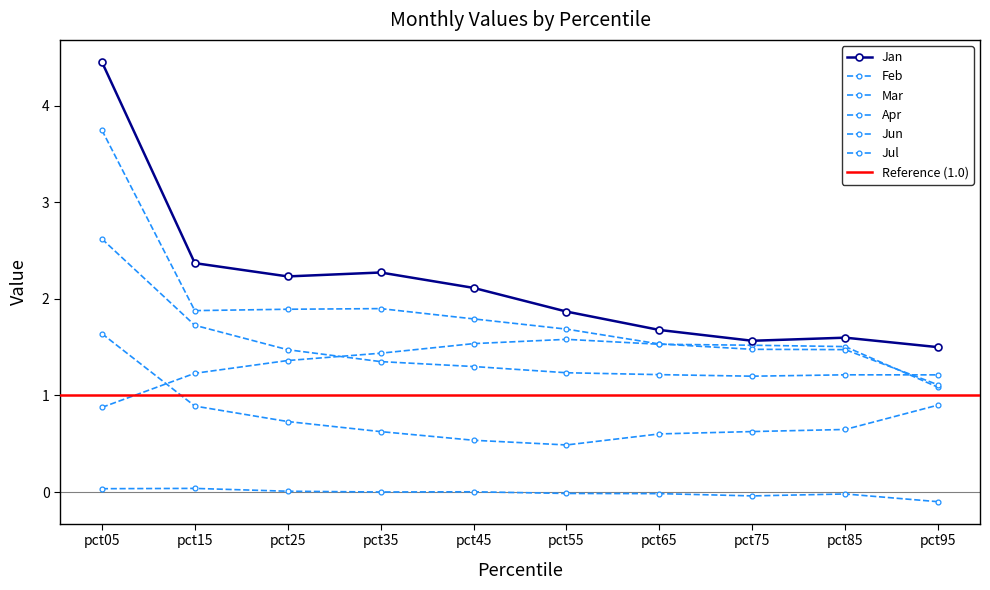

Reading left to right, extract all data points from this chart.

Jan: pct05=4.5	pct15=2.4	pct25=2.2	pct35=2.3	pct45=2.1	pct55=1.9	pct65=1.7	pct75=1.6	pct85=1.6	pct95=1.5
Feb: pct05=1.6	pct15=0.9	pct25=0.7	pct35=0.6	pct45=0.5	pct55=0.5	pct65=0.6	pct75=0.6	pct85=0.6	pct95=0.9
Mar: pct05=0.0	pct15=0.0	pct25=0.0	pct35=0.0	pct45=0.0	pct55=-0.0	pct65=-0.0	pct75=-0.0	pct85=-0.0	pct95=-0.1
Apr: pct05=0.9	pct15=1.2	pct25=1.4	pct35=1.4	pct45=1.5	pct55=1.6	pct65=1.5	pct75=1.5	pct85=1.5	pct95=1.1
Jun: pct05=2.6	pct15=1.7	pct25=1.5	pct35=1.4	pct45=1.3	pct55=1.2	pct65=1.2	pct75=1.2	pct85=1.2	pct95=1.2
Jul: pct05=3.8	pct15=1.9	pct25=1.9	pct35=1.9	pct45=1.8	pct55=1.7	pct65=1.5	pct75=1.5	pct85=1.5	pct95=1.1